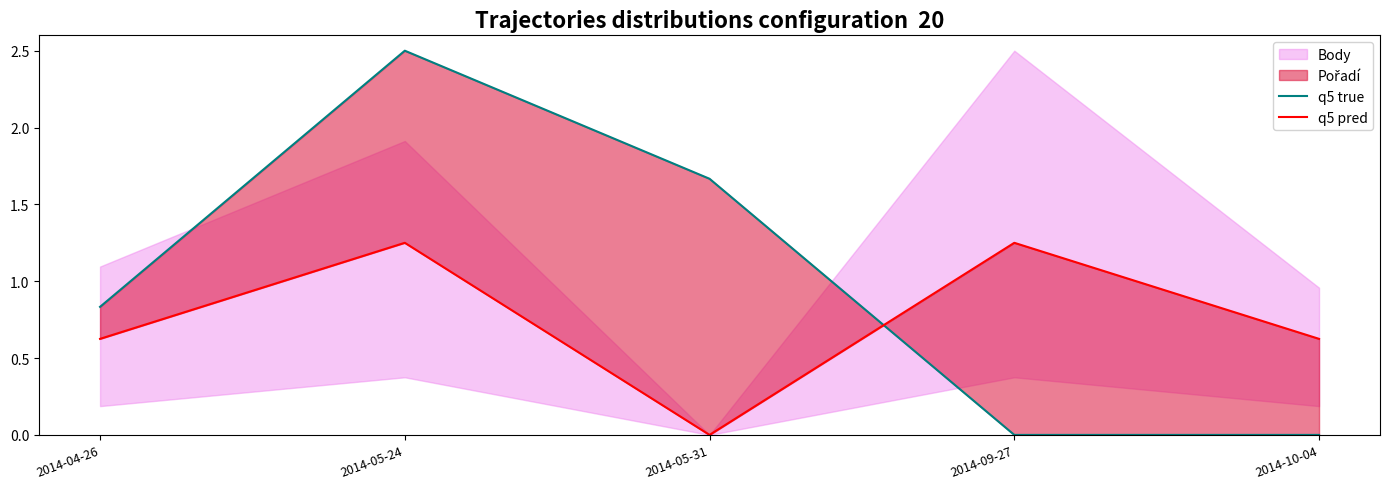

What is the label of the 3rd point from the right?

2014-05-31